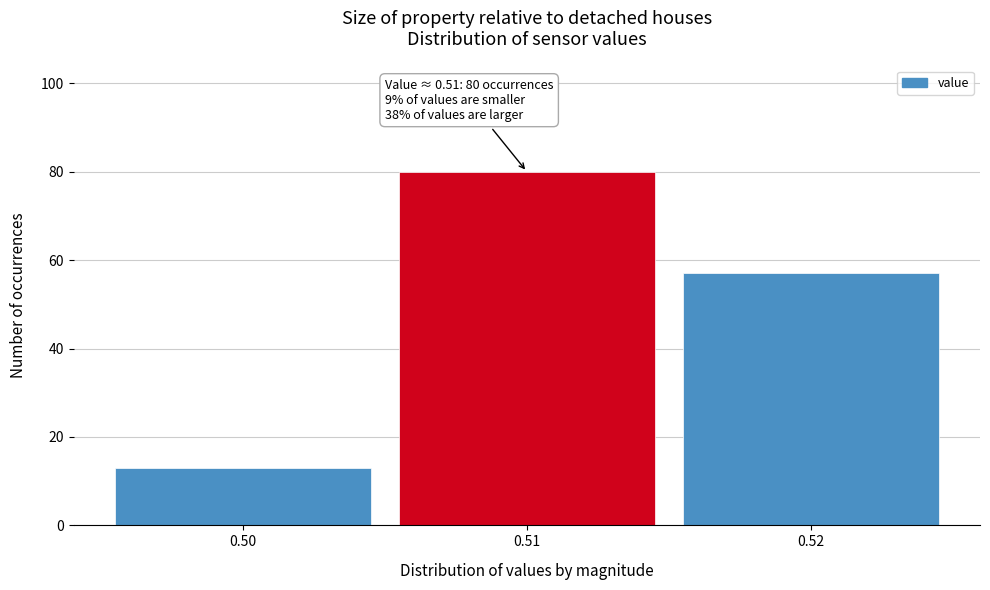

Over which range of the x-axis is the bar tallest?

0.505 to 0.515